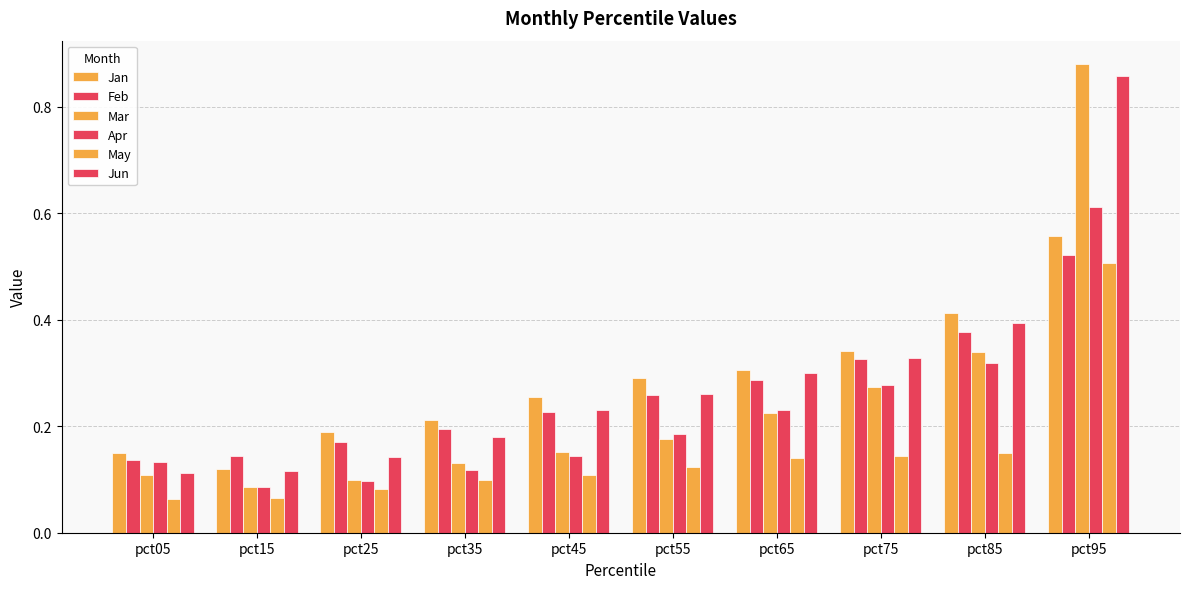

Rank the series at pct95 from highest to lowest value.

Mar, Jun, Apr, Jan, Feb, May